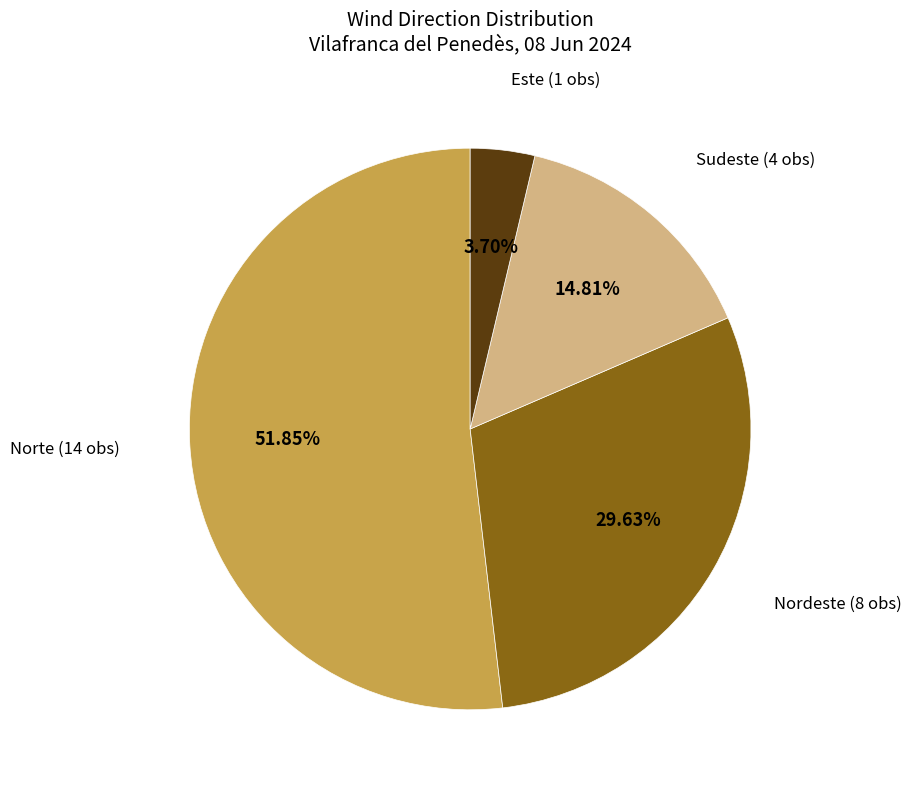

Is there any slice that represents more than half of the pie?

Yes